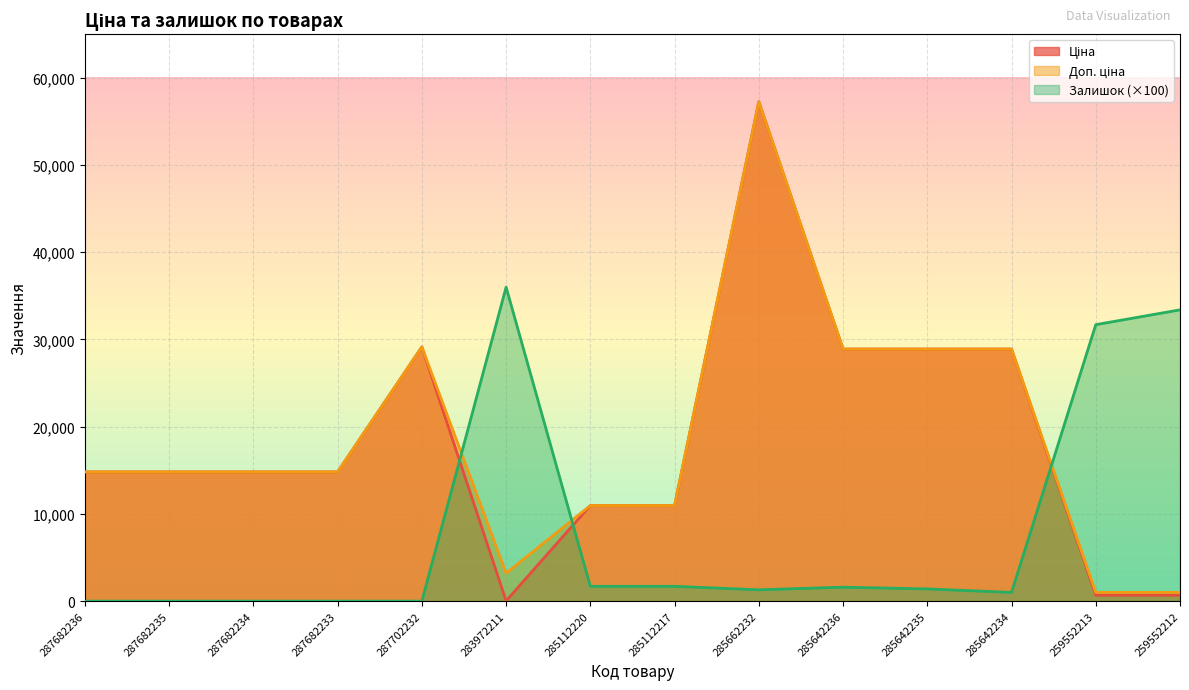

What is the difference between the highest and lowest values at 287682233?

14817.6